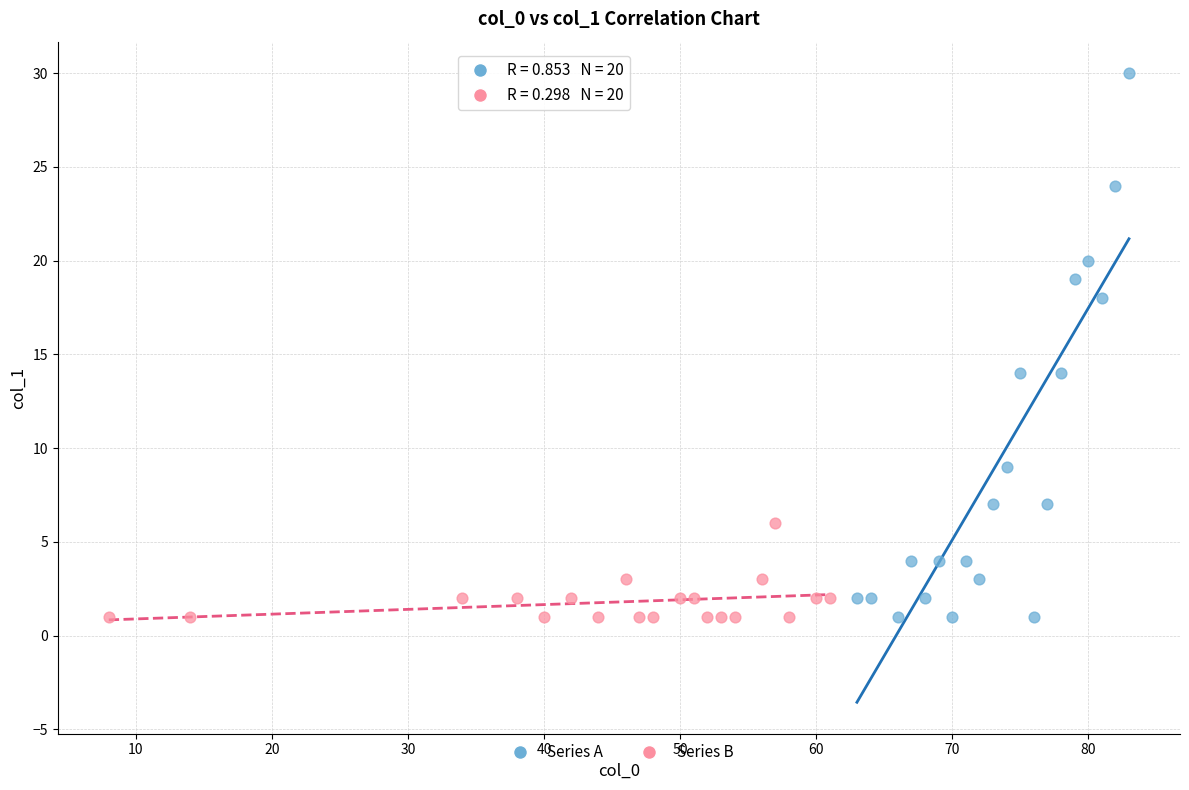

Which series contains the highest Y value?

Series A